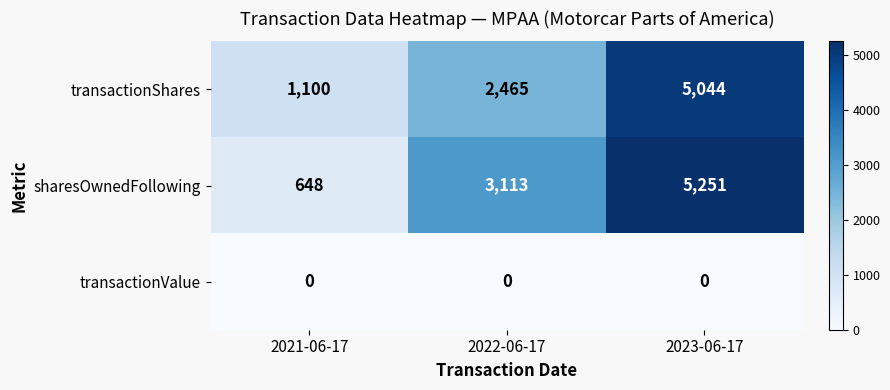

Read the transactionShares value at 2022-06-17.

2465